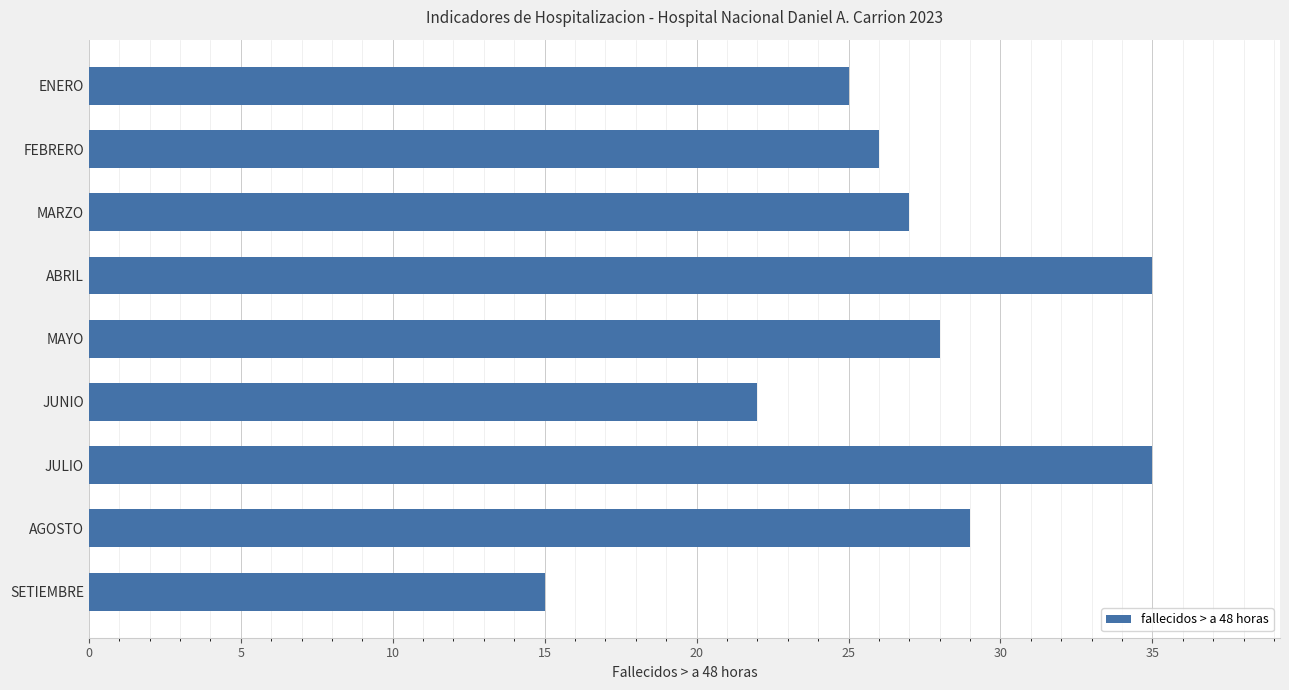

What is the sum of all values?

242